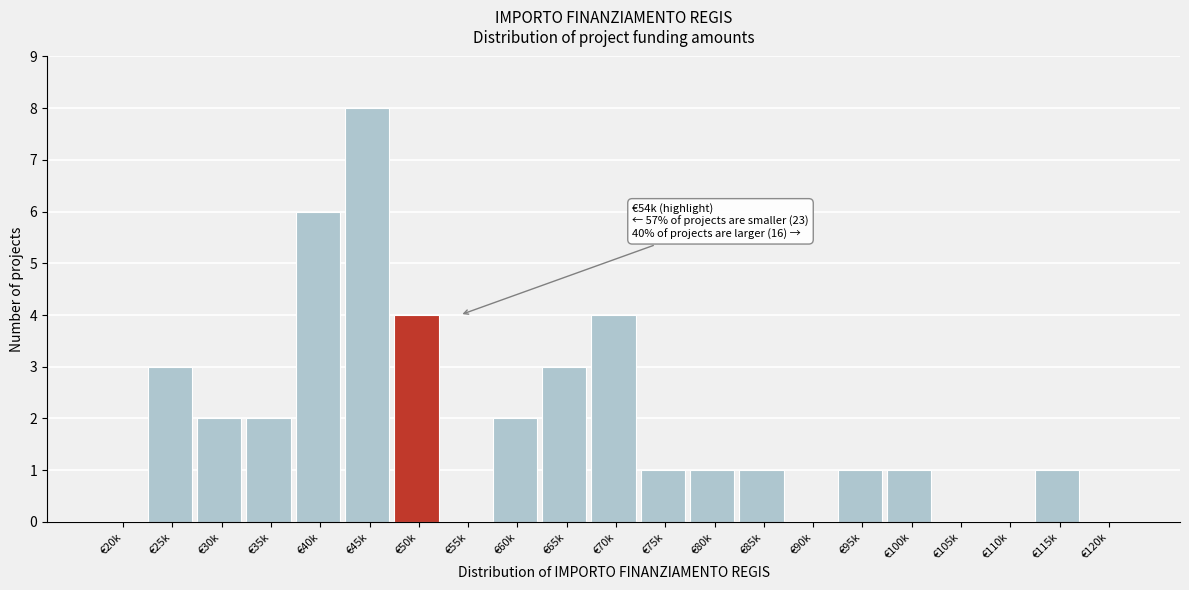

Reading left to right, extract all data points from this chart.

€20k=0	€25k=3	€30k=2	€35k=2	€40k=6	€45k=8	€50k=4	€55k=0	€60k=2	€65k=3	€70k=4	€75k=1	€80k=1	€85k=1	€90k=0	€95k=1	€100k=1	€105k=0	€110k=0	€115k=1	€120k=0